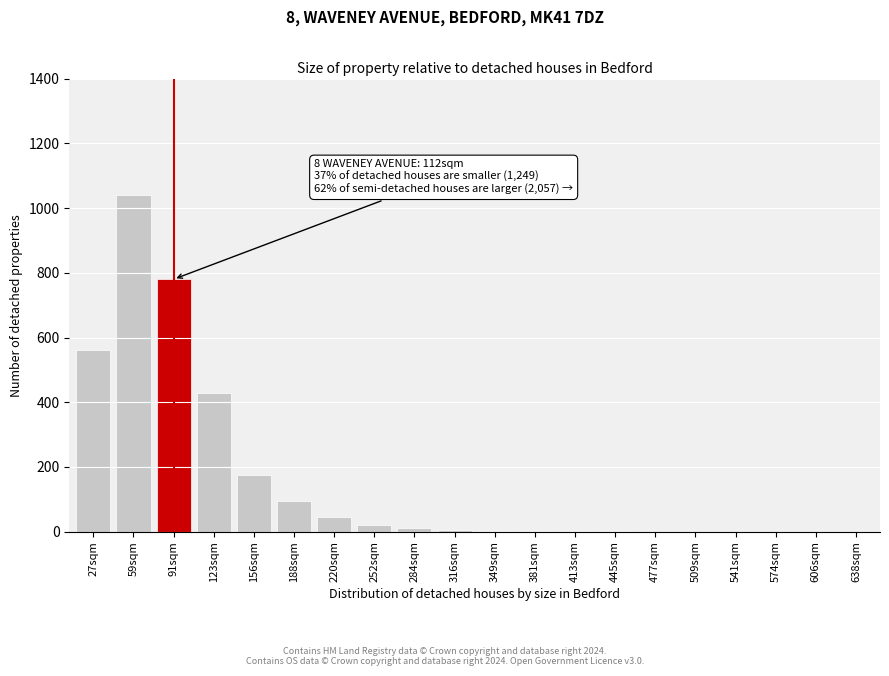

At which category does the chart reach its peak across all series?

59sqm